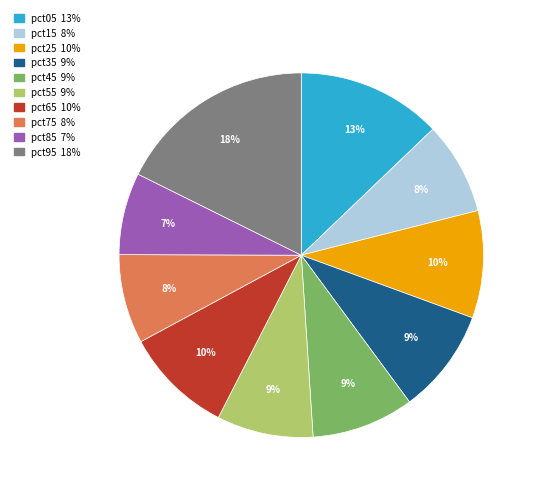

Which category has the biggest portion of the pie?

pct95